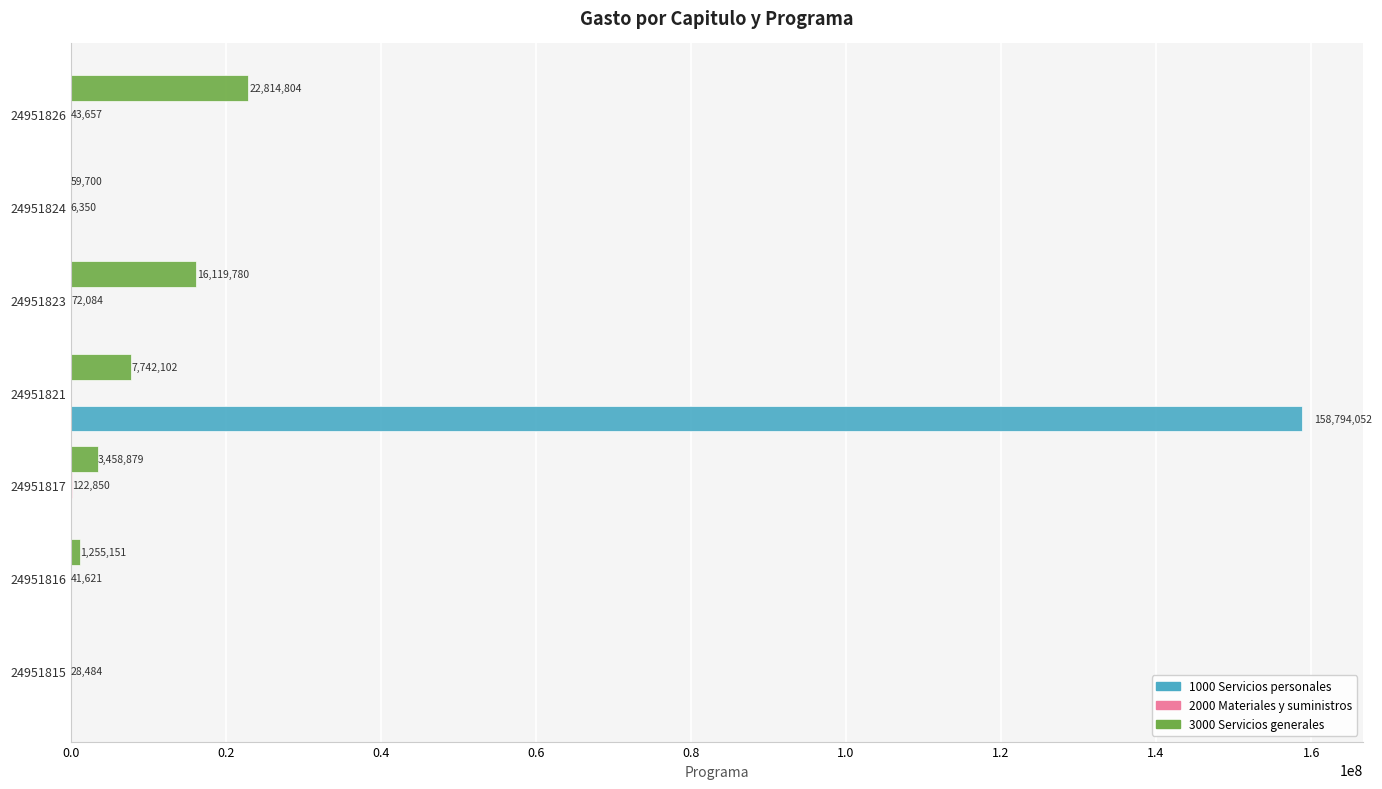

How many data points in 3000 Servicios generales are above 3458878?

4